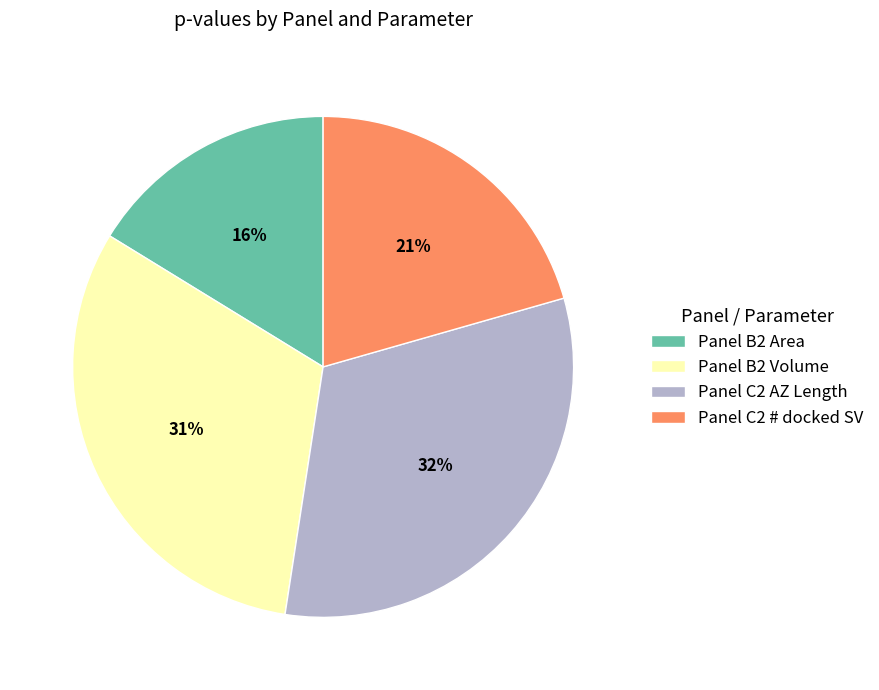

To the nearest percent, what percentage of the pie is Panel C2 AZ Length?

32%